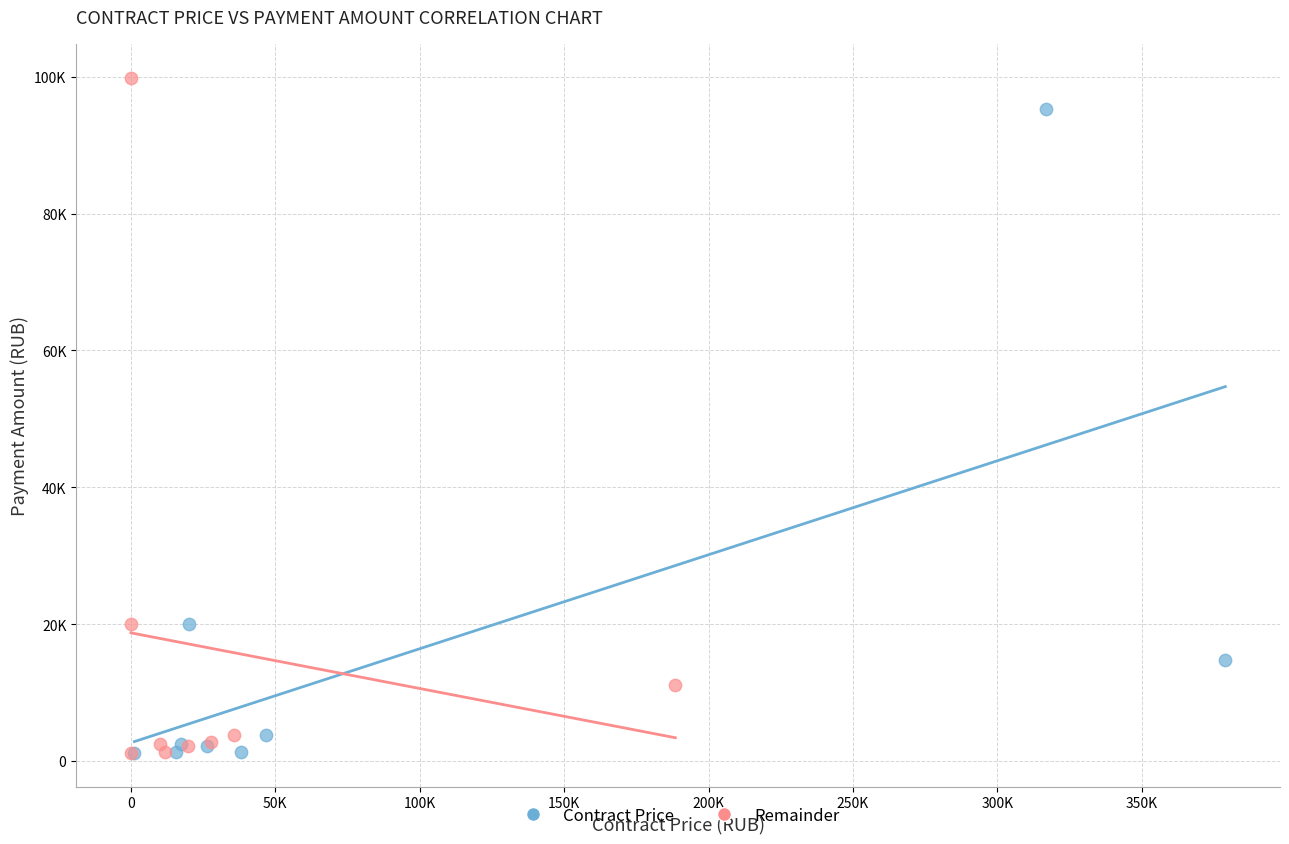

Which series reaches the maximum Y coordinate?

Remainder